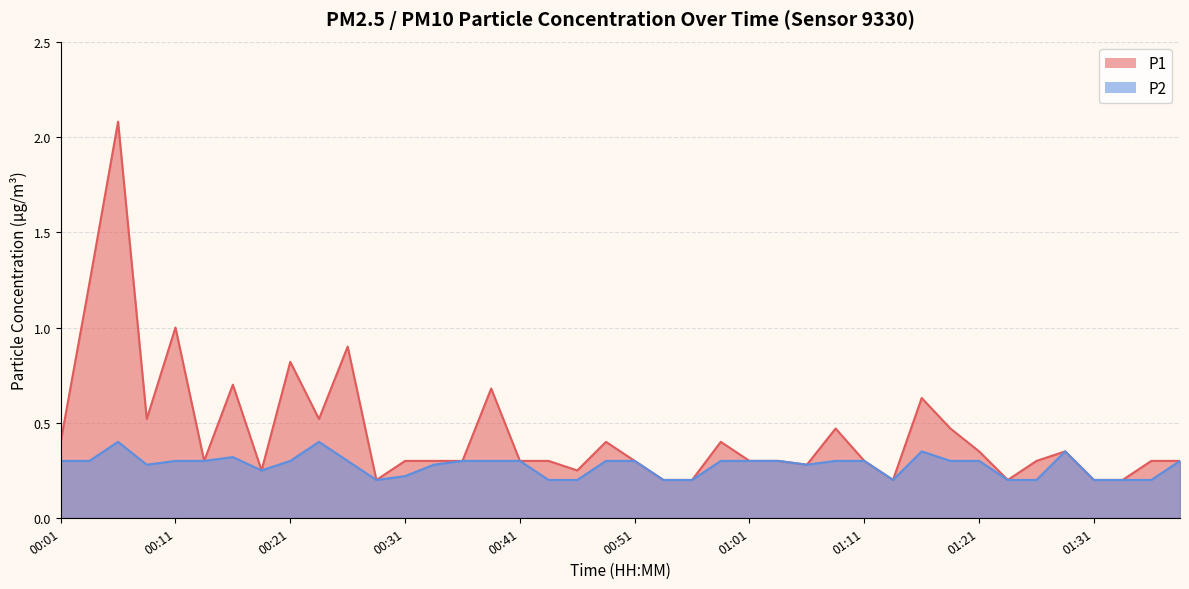

How many distinct data groups are displayed?

2